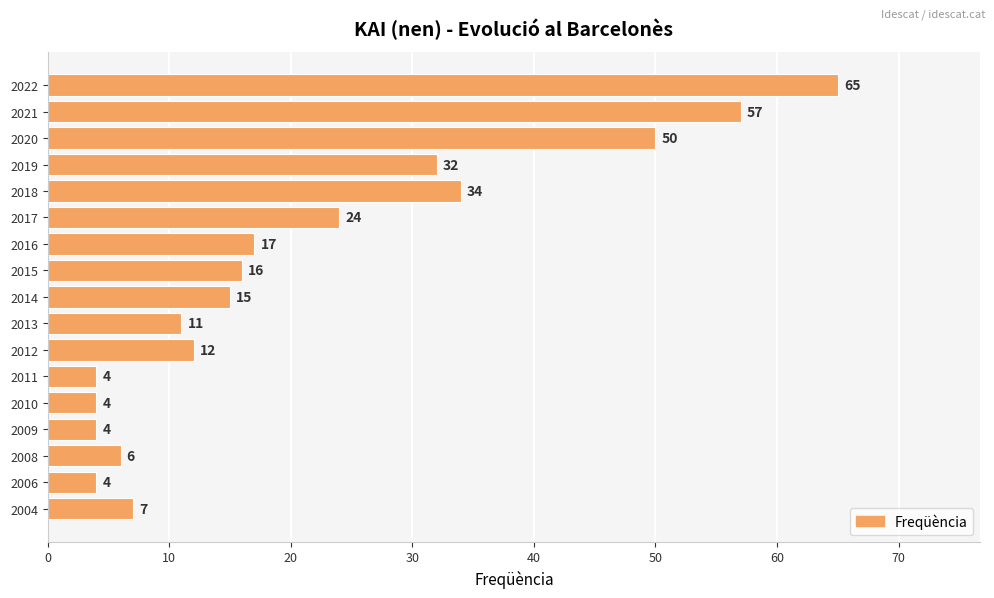

Read the value at 2004, to the nearest 10.

10